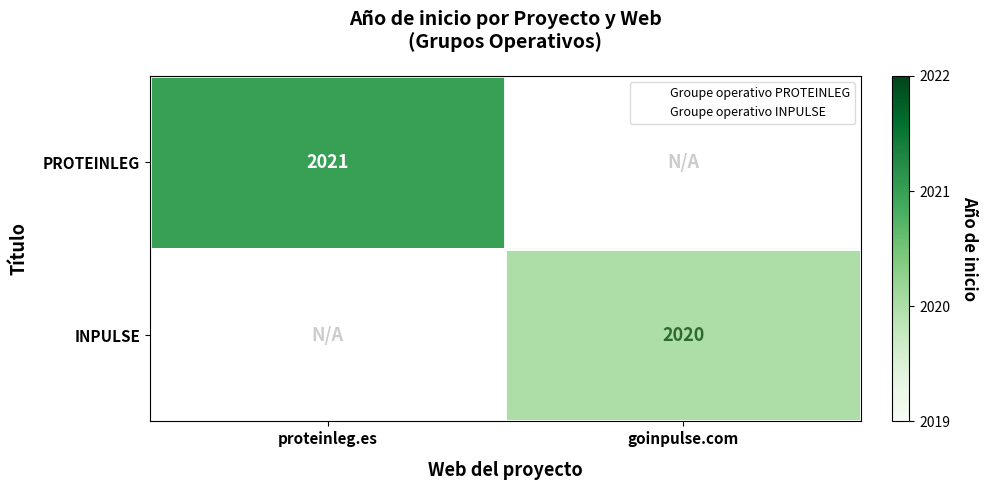

What is the approximate value of INPULSE at goinpulse.com?

2020.0